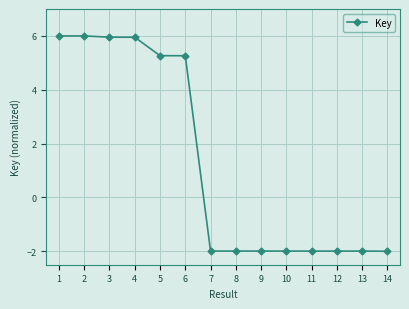

True or false: the data has more than 0 interior local peaks.

True